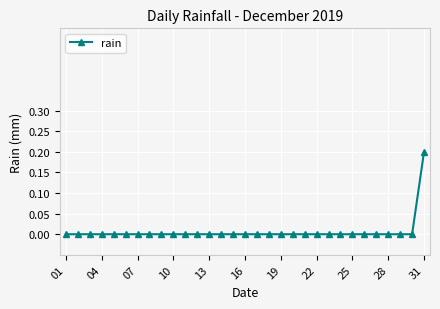

Count the number of data series in this chart.

1